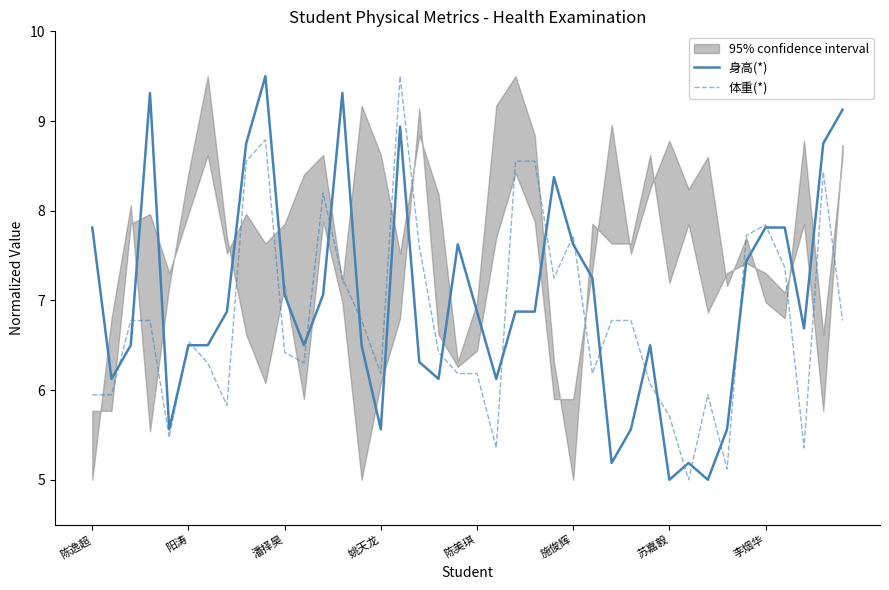

What is the highest value of the 体重(*) series?

9.5